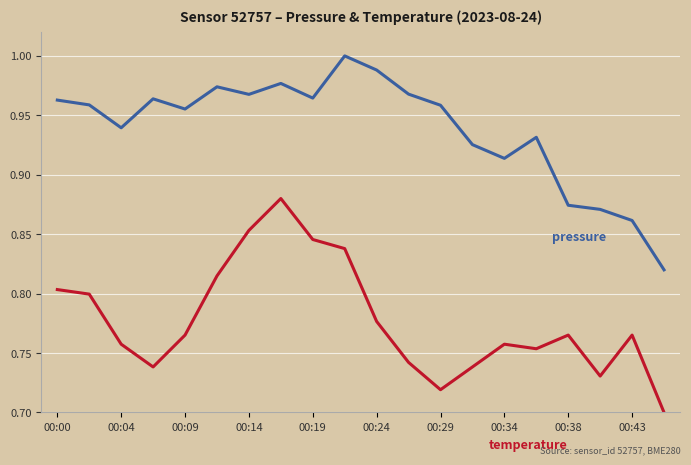

Is this an area chart (filled region under the line)?

No